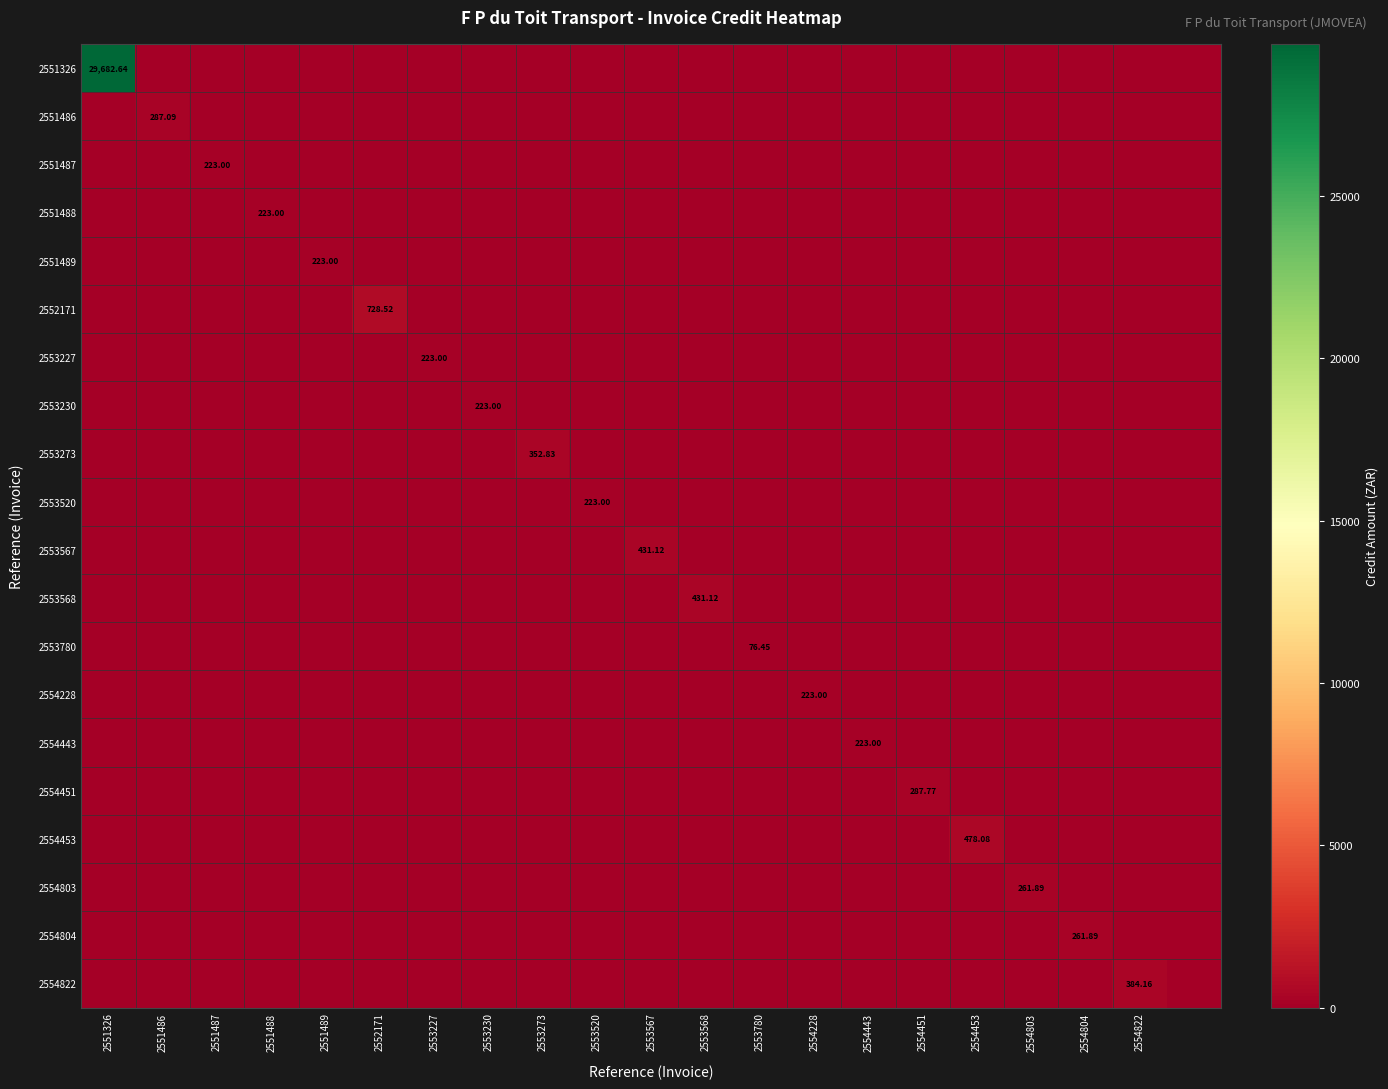

What is the total value across all series at 2551488?

223.0